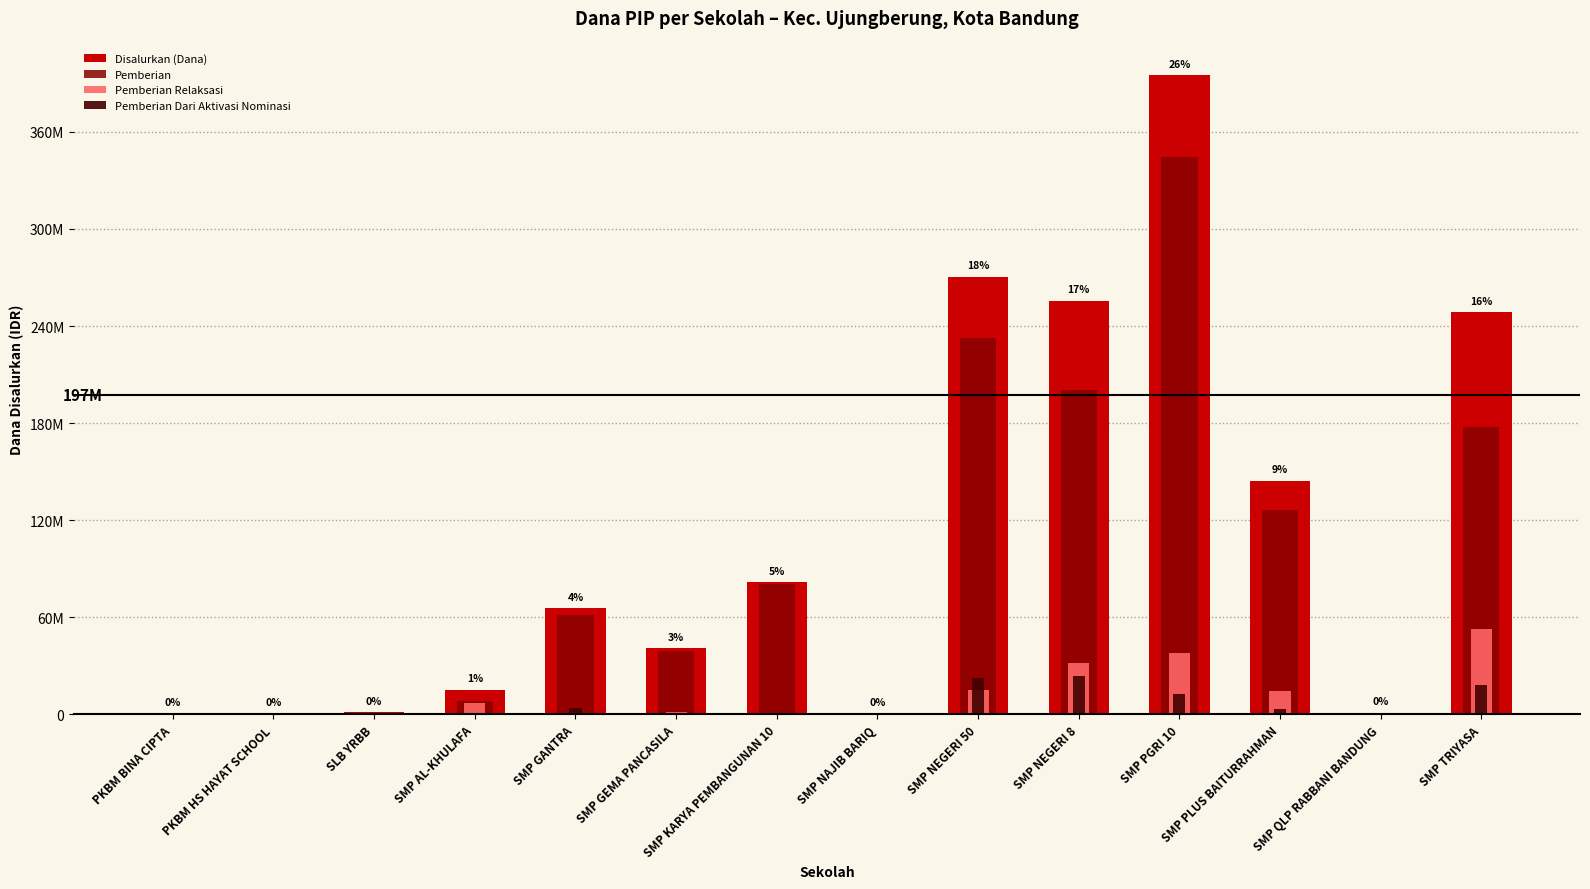

The value of Pemberian Relaksasi at SMP AL-KHULAFA is 7125000. True or false?

True